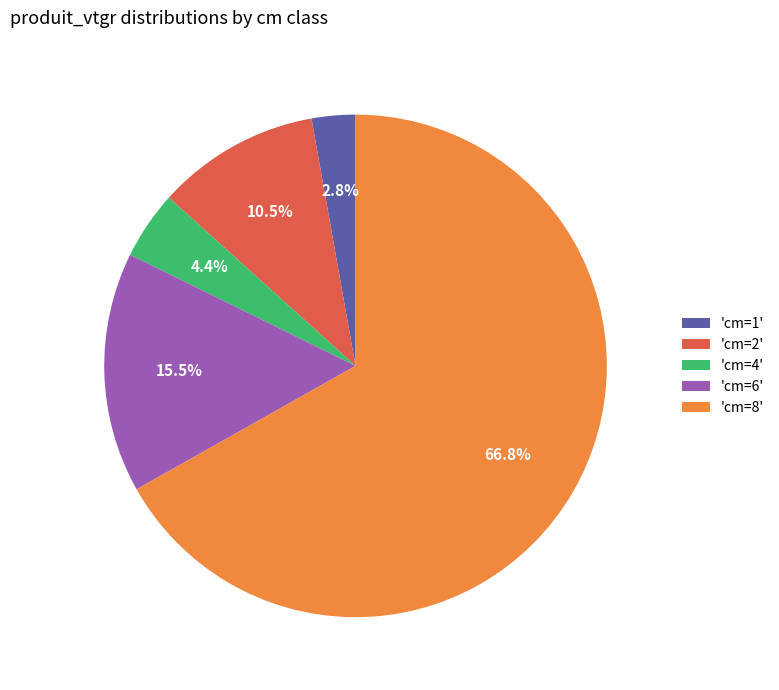

What is the largest slice in the pie chart?

'cm=8'